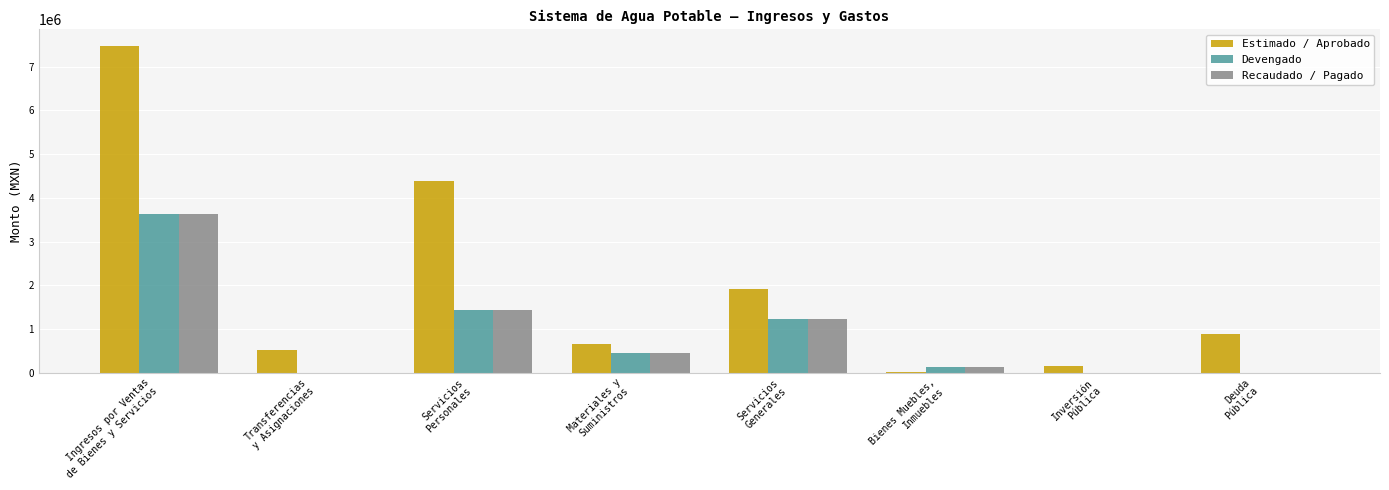

What is the total value across all series at Materiales y
Suministros?

1542459.4